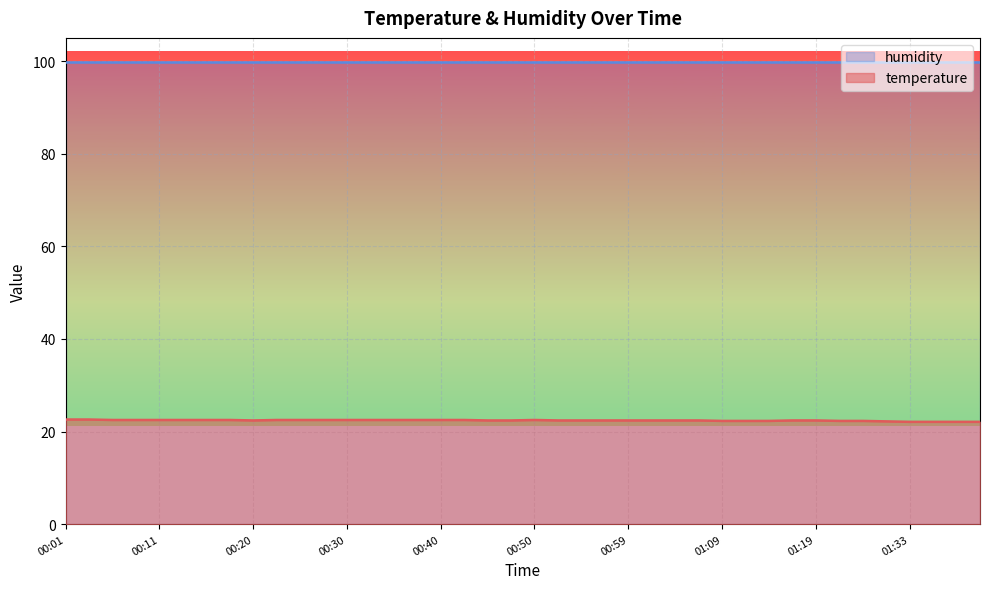

What is the greatest value displayed?

99.9